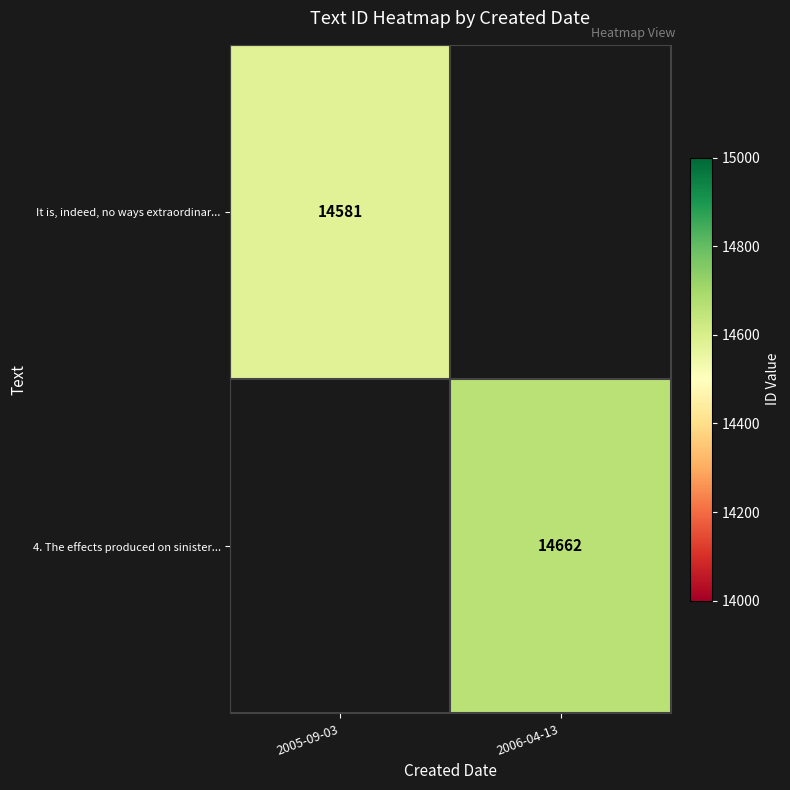

What is the maximum value shown in the chart?

14662.0